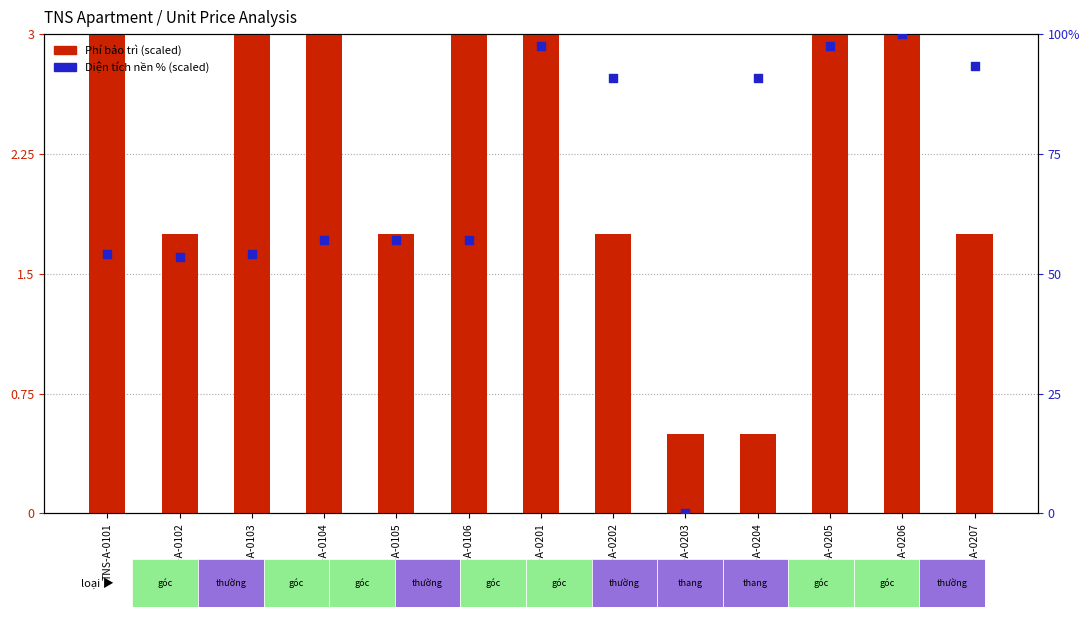

Which series reaches the maximum Y coordinate?

Diện tích nền % (scaled)